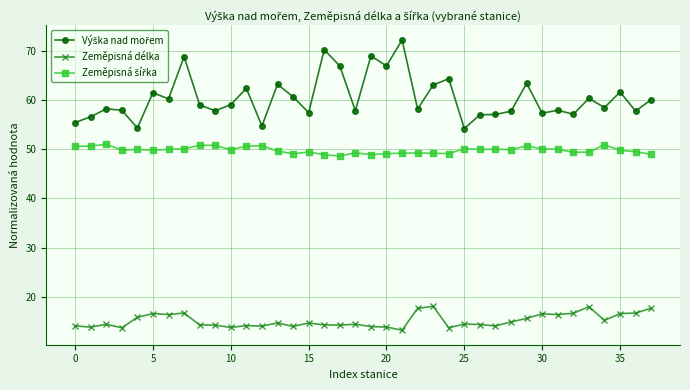

What is the maximum value shown in the chart?

72.2